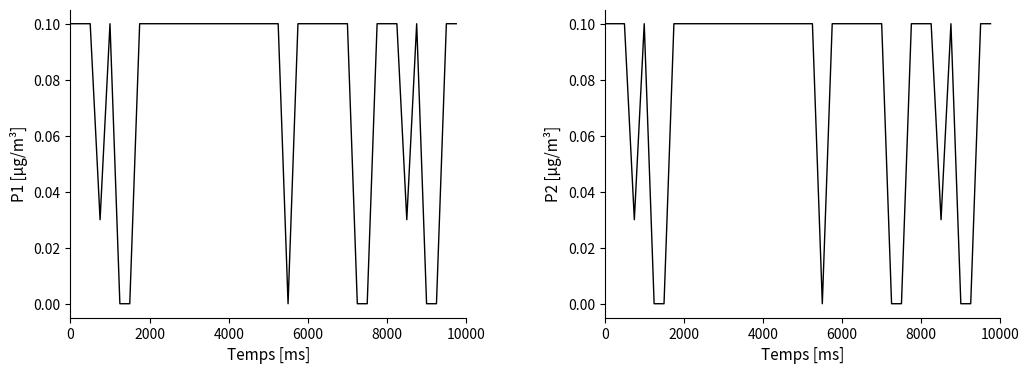

True or false: P2 and P1 intersect in this chart.

False